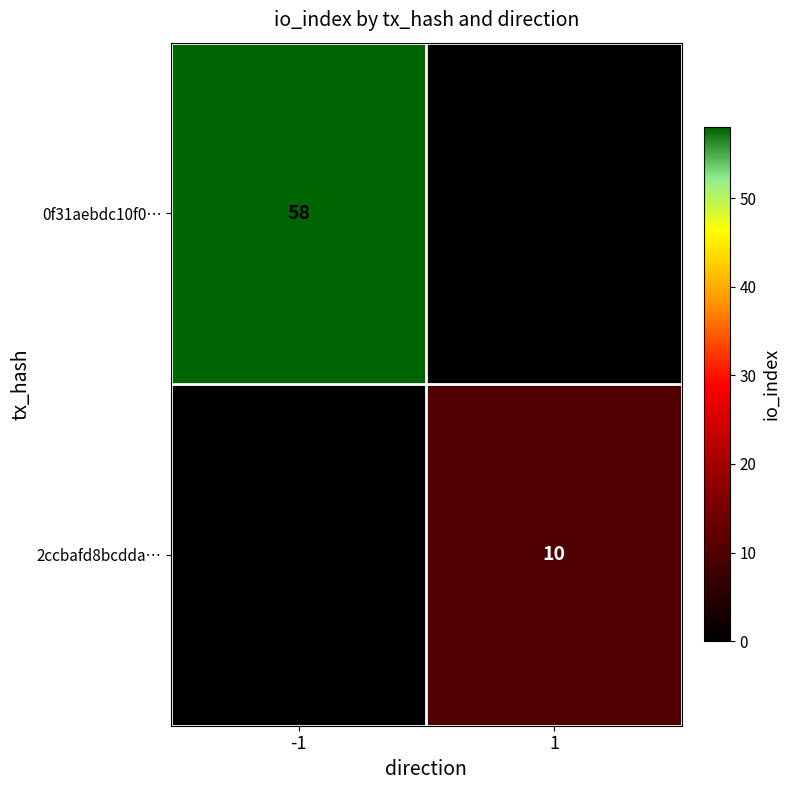

True or false: 0f31aebdc10f0… has a value of 103 at -1.

False